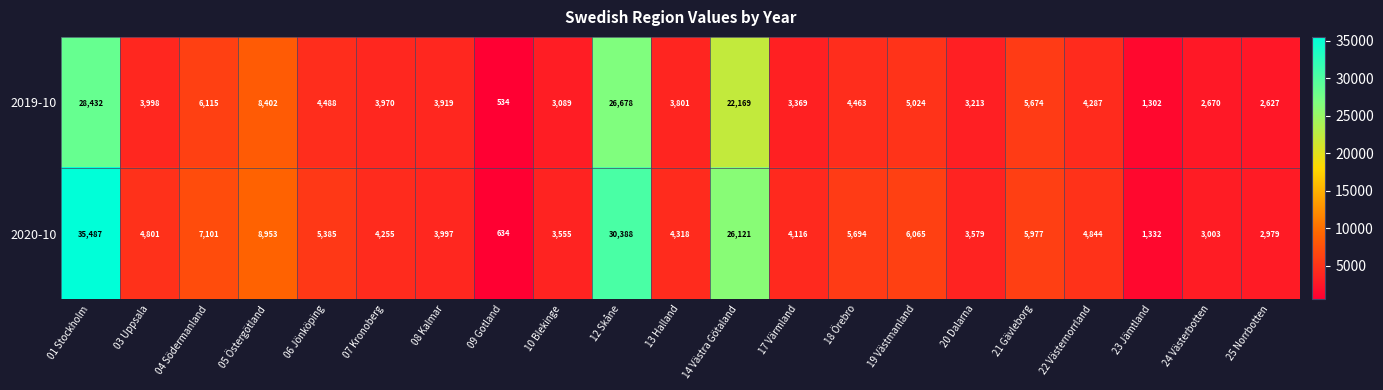

What is the difference between the second highest and second lowest values in the 2020-10 series?

29056